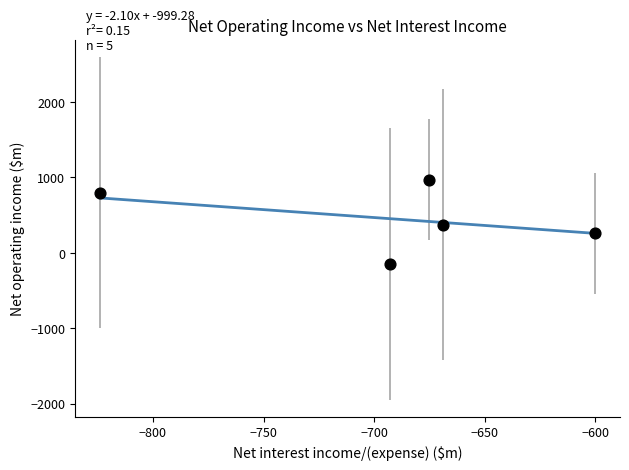

What is the average X value?

-692